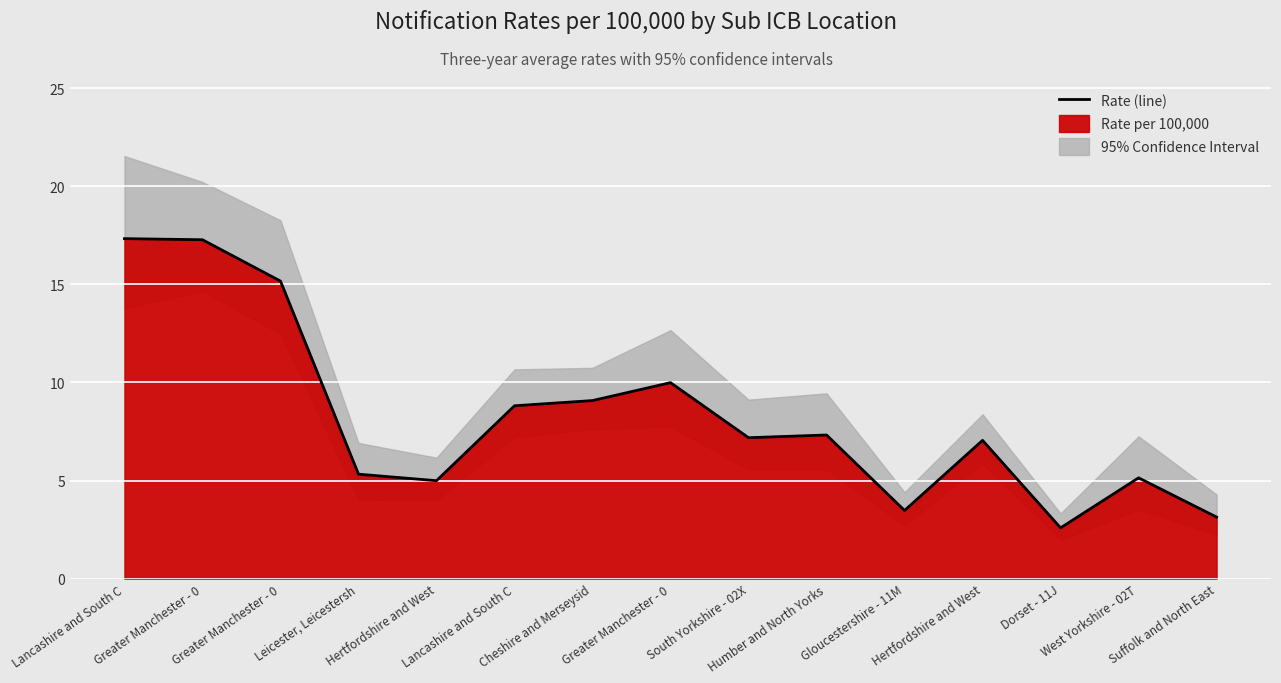

What is the label of the 15th point from the right?

Lancashire and South C